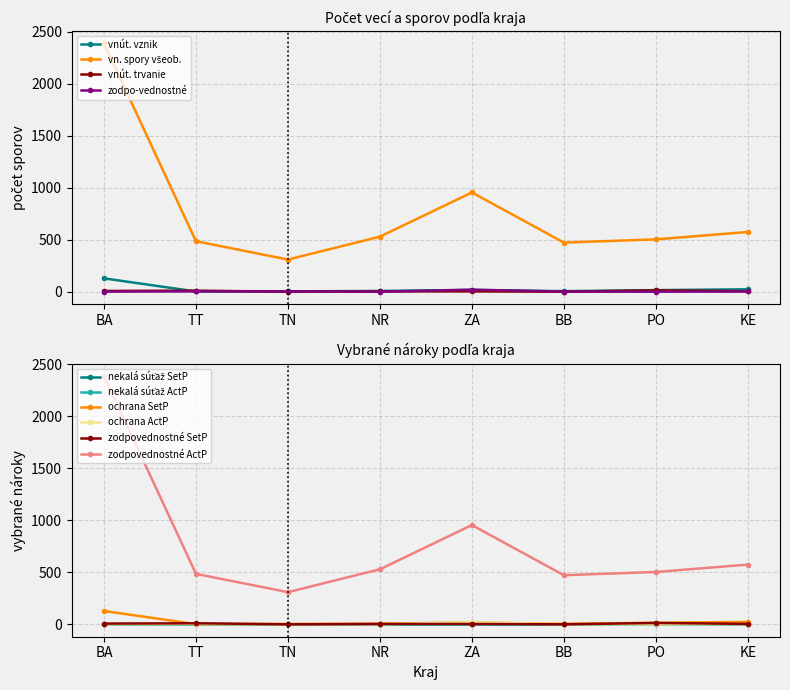

True or false: nekalá súťaž and vonkajšie spory - všeobecné cross at least once.

False